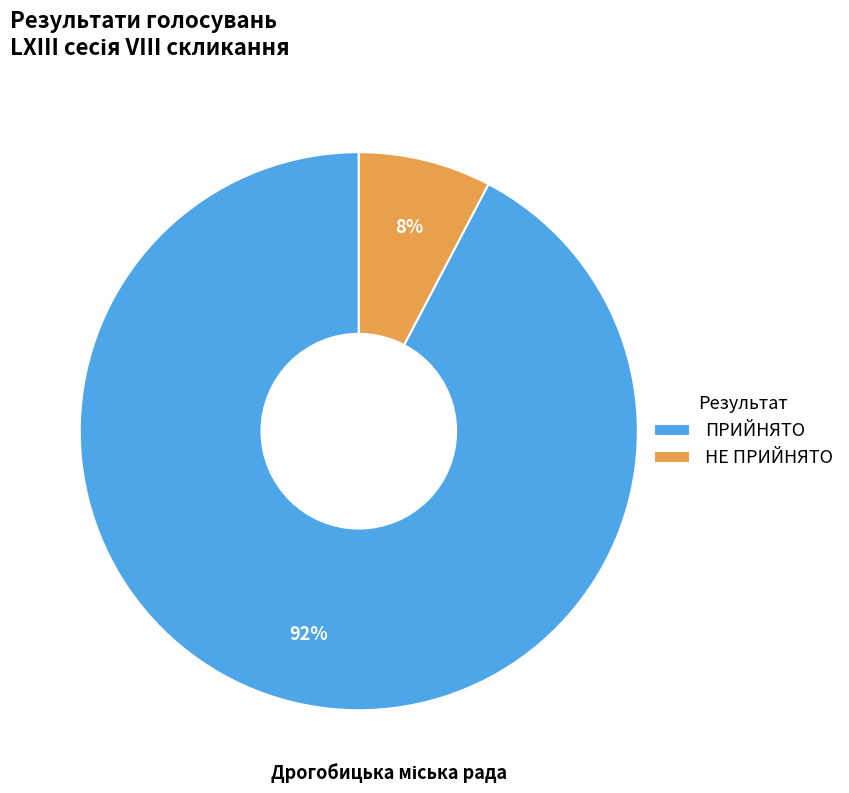

Approximately how many times larger is the value at НЕ ПРИЙНЯТО compared to ПРИЙНЯТО?

0.1